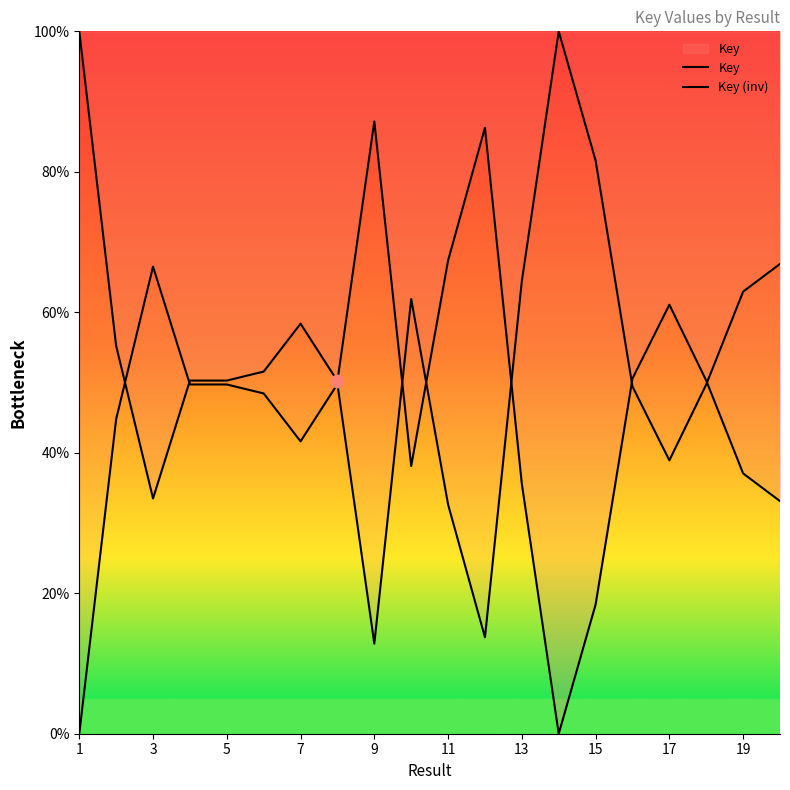

Which series reaches the maximum Y coordinate?

Key